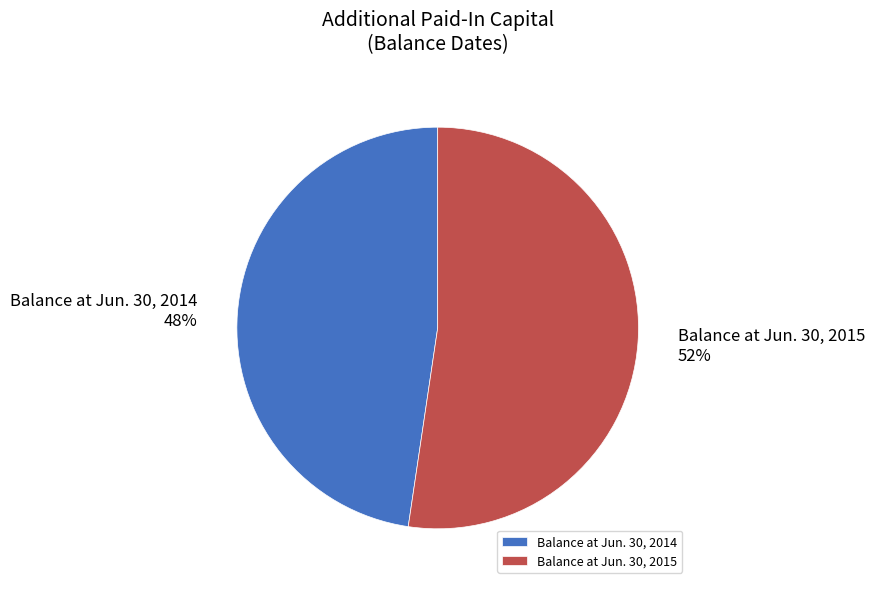

Is it true that Balance at Jun. 30, 2015 is 45% of the pie?

False